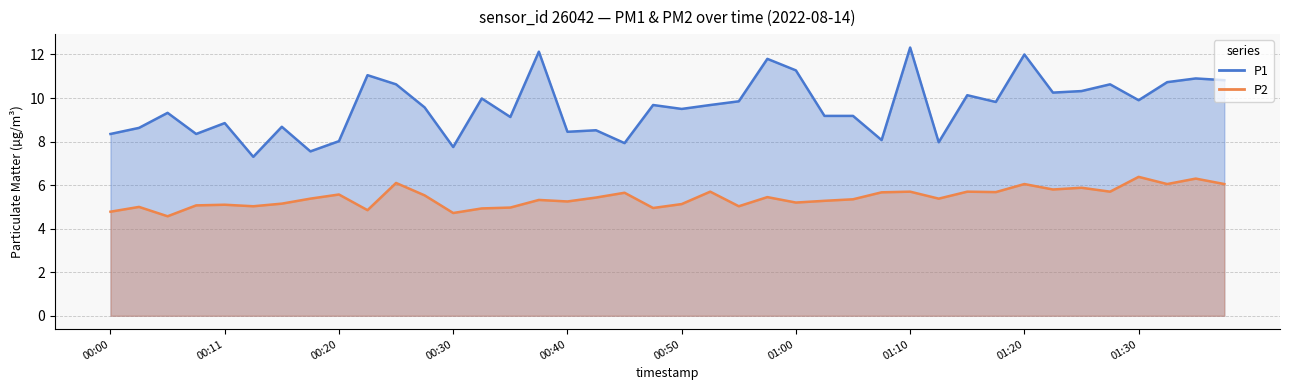

What is the highest value of the P2 series?

6.4